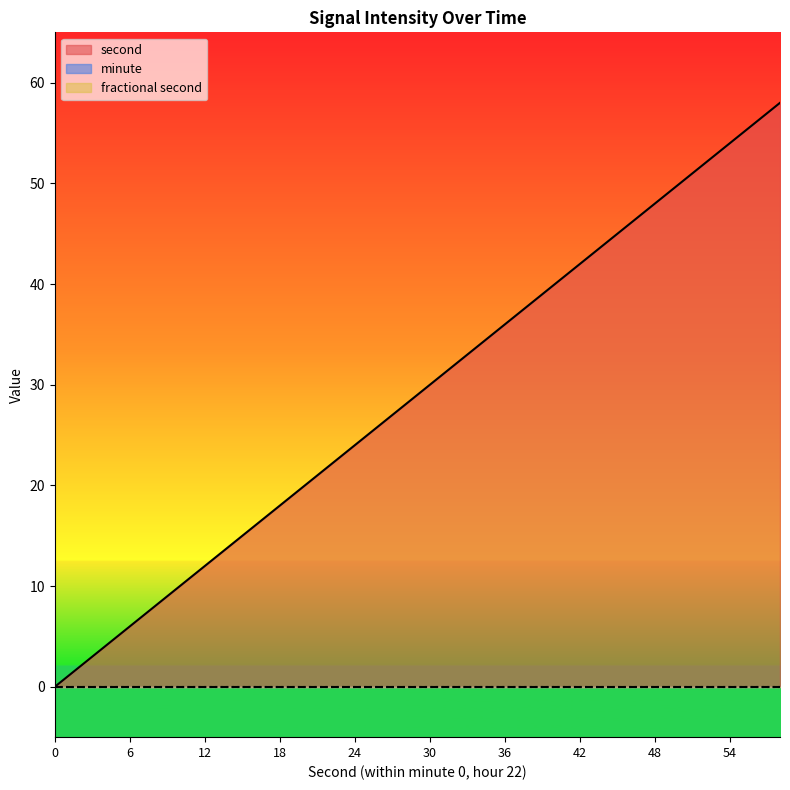

True or false: minute and second intersect in this chart.

False